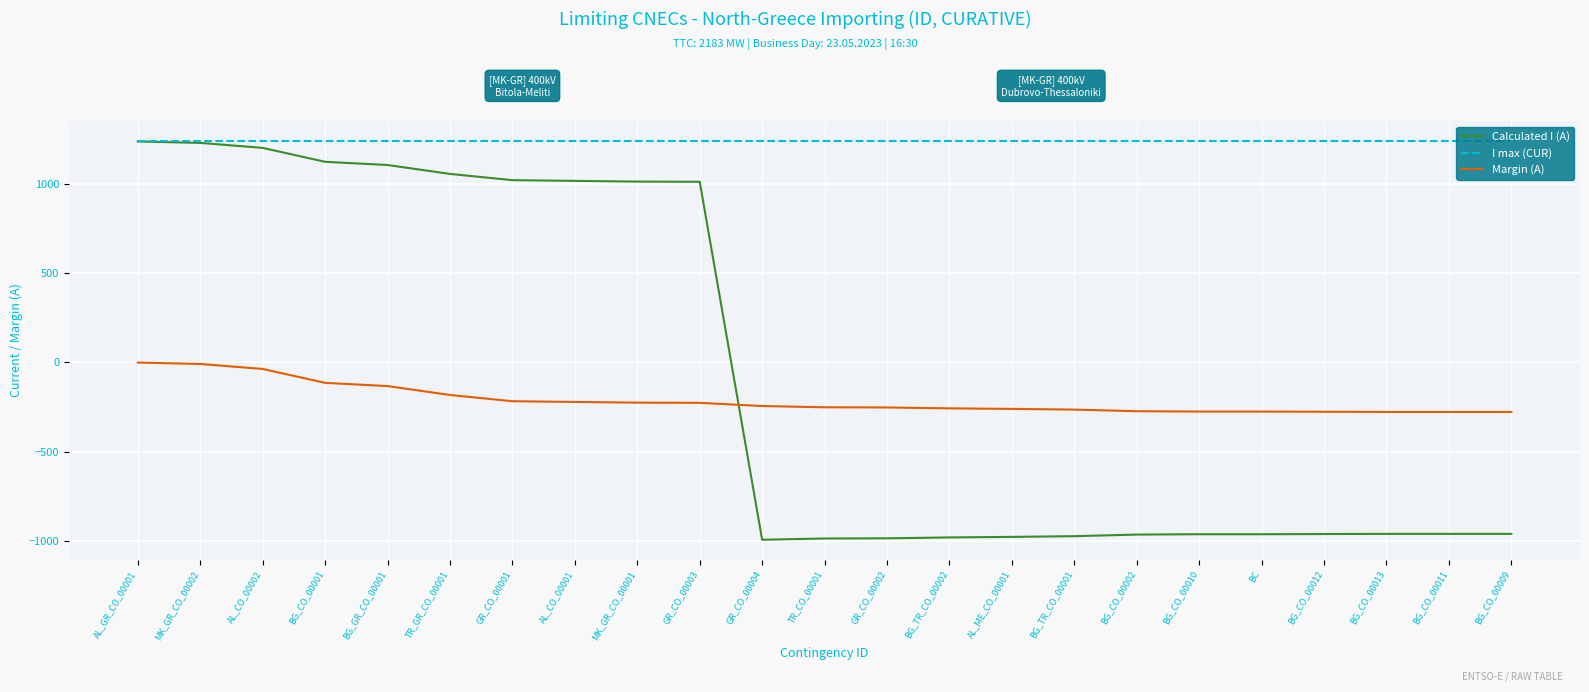

What is the difference between the highest and lowest values at AL_CO_00002?

1277